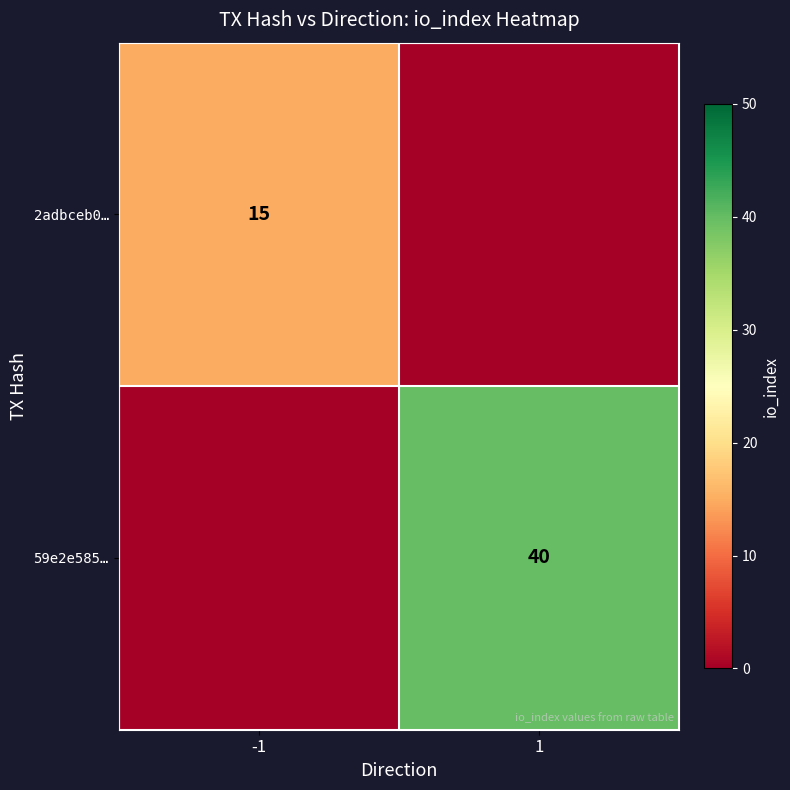

Is it true that 2adbceb0… equals 6 at -1?

False